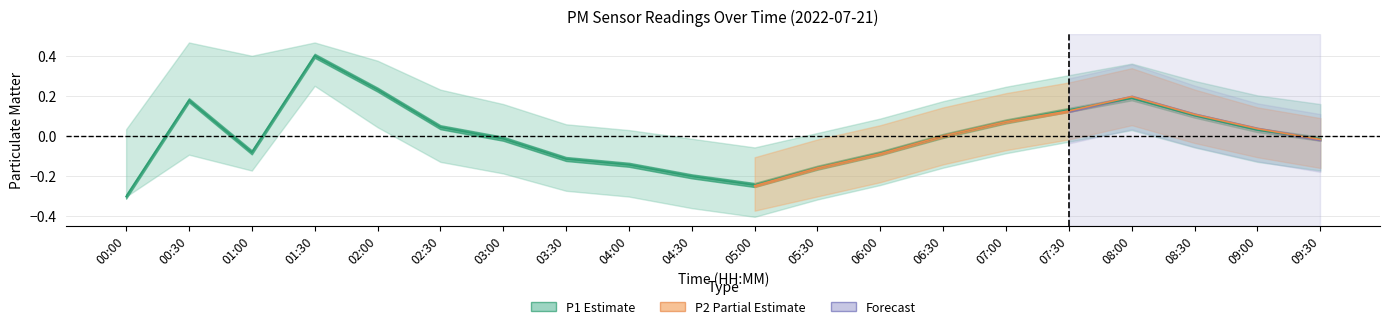

What is the difference between the second highest and second lowest values?

0.5